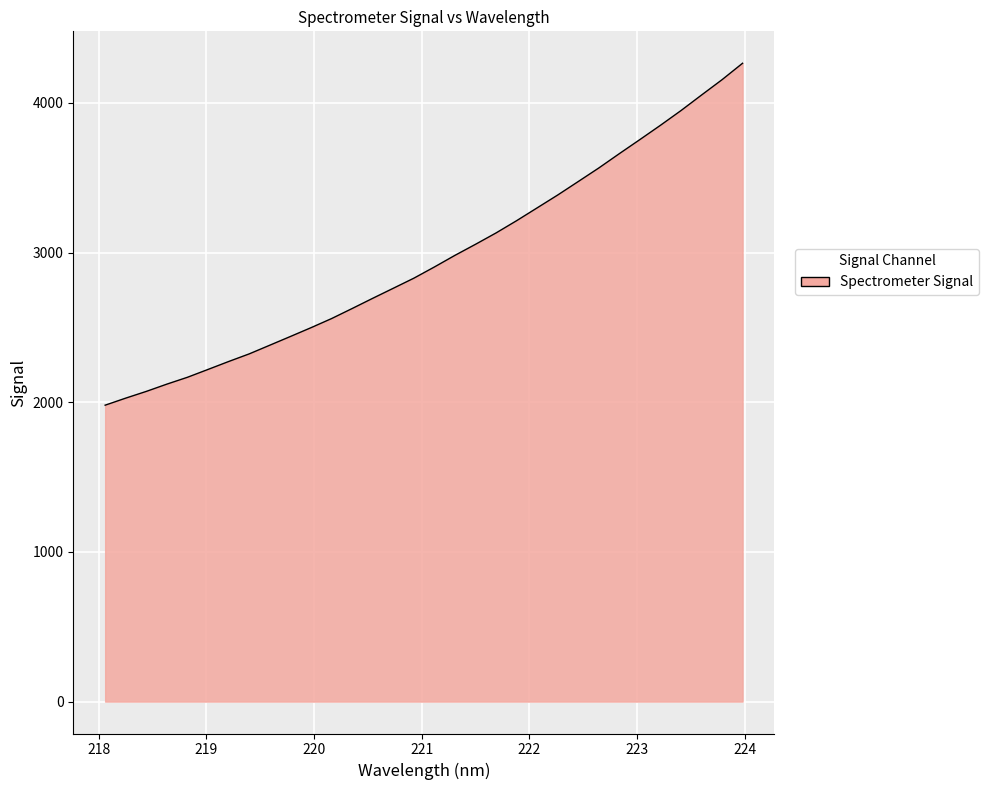

What is the greatest value displayed?

4265.0